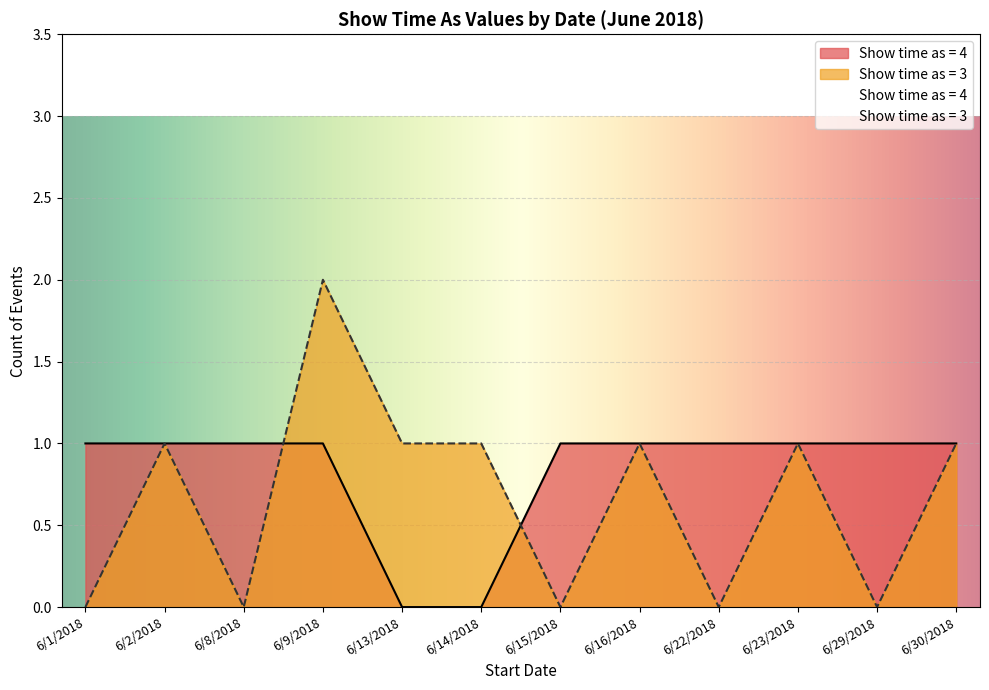

Which series has the largest range (max minus min)?

Show time as = 3